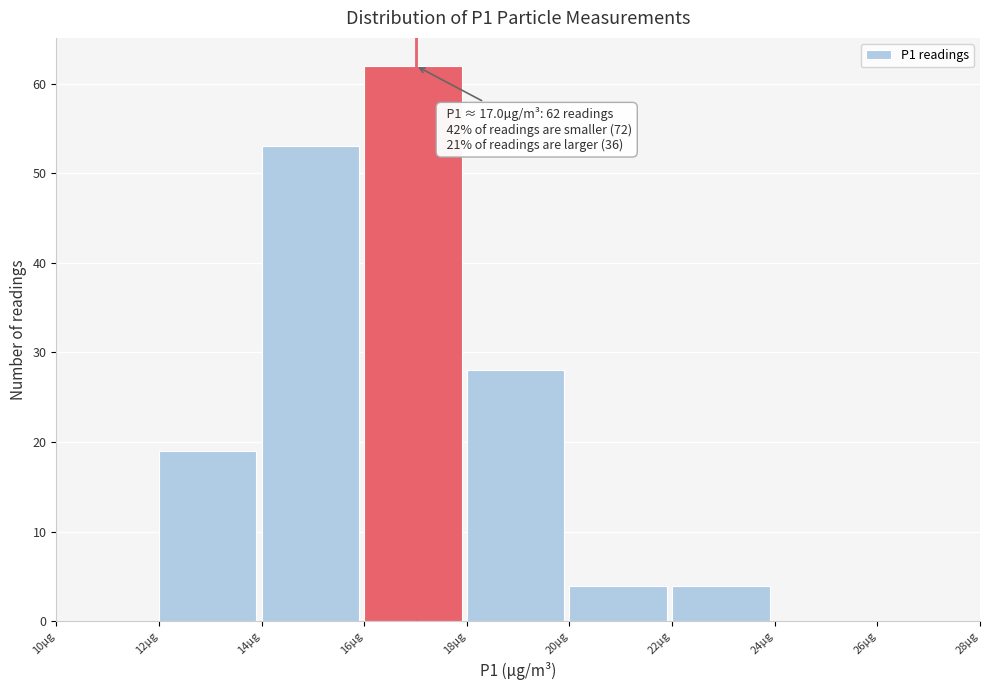

Which range on the x-axis has the tallest bar?

16 to 18